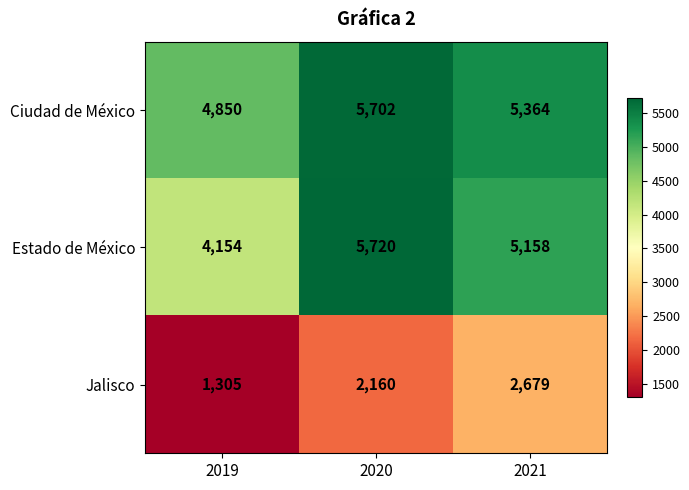

Which series has the largest total across all categories?

Ciudad de México